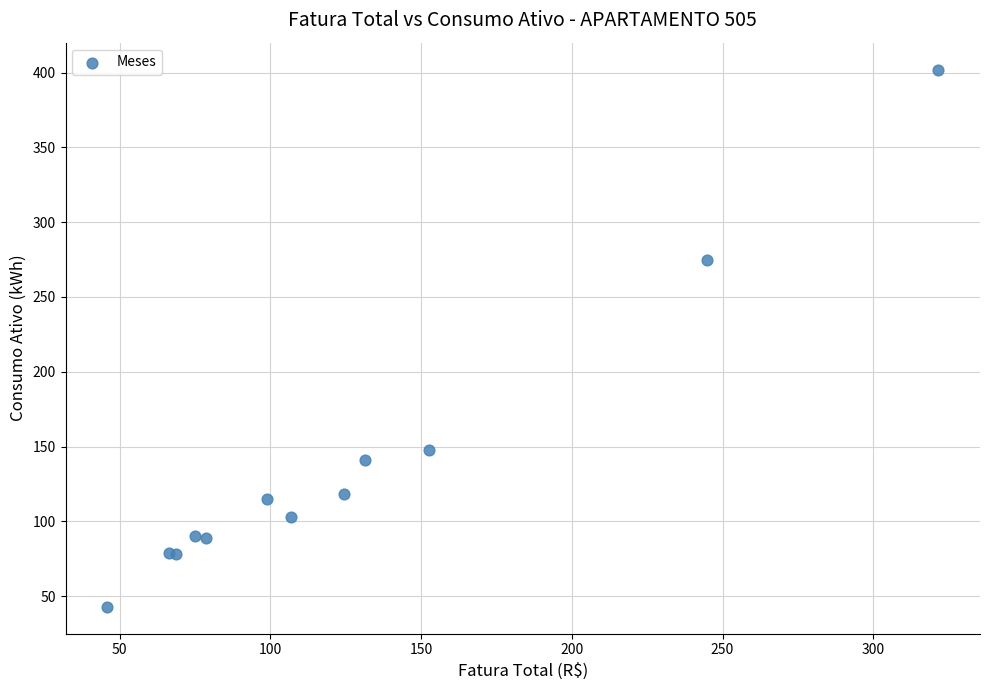

What Y value in the scatter plot is closest to 222?

275